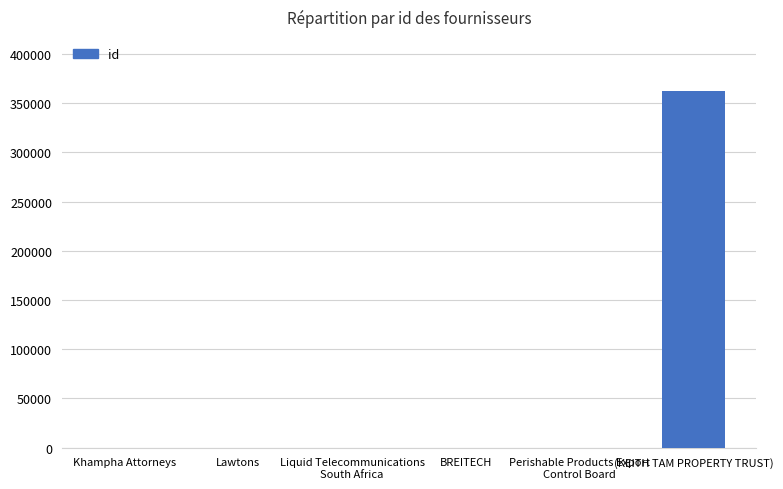

Count the number of data series in this chart.

1